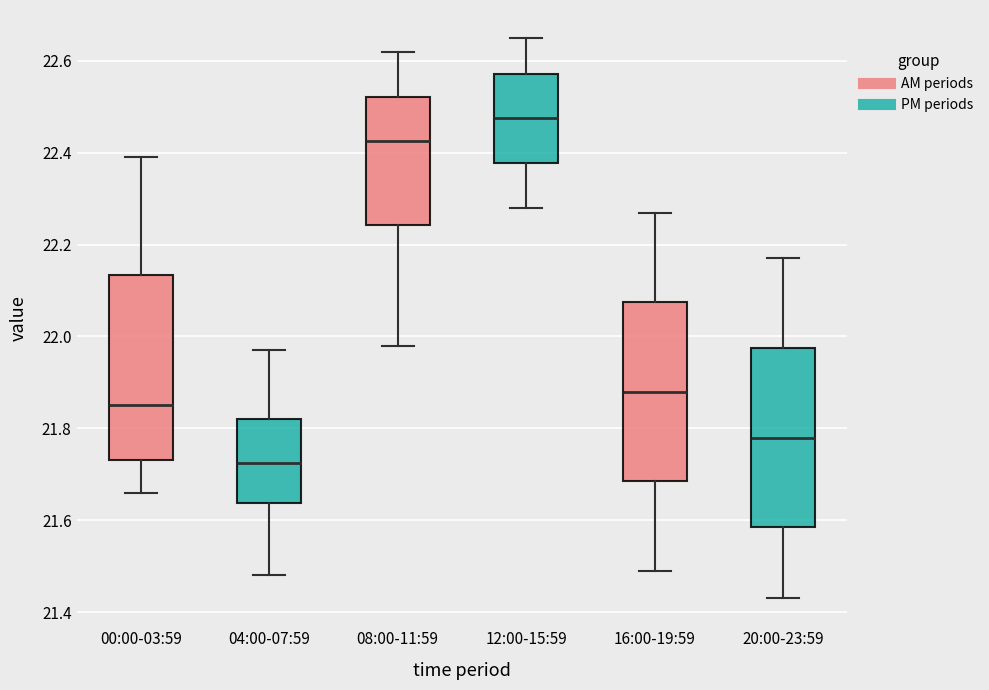

Which box has the highest median line?

12:00-15:59